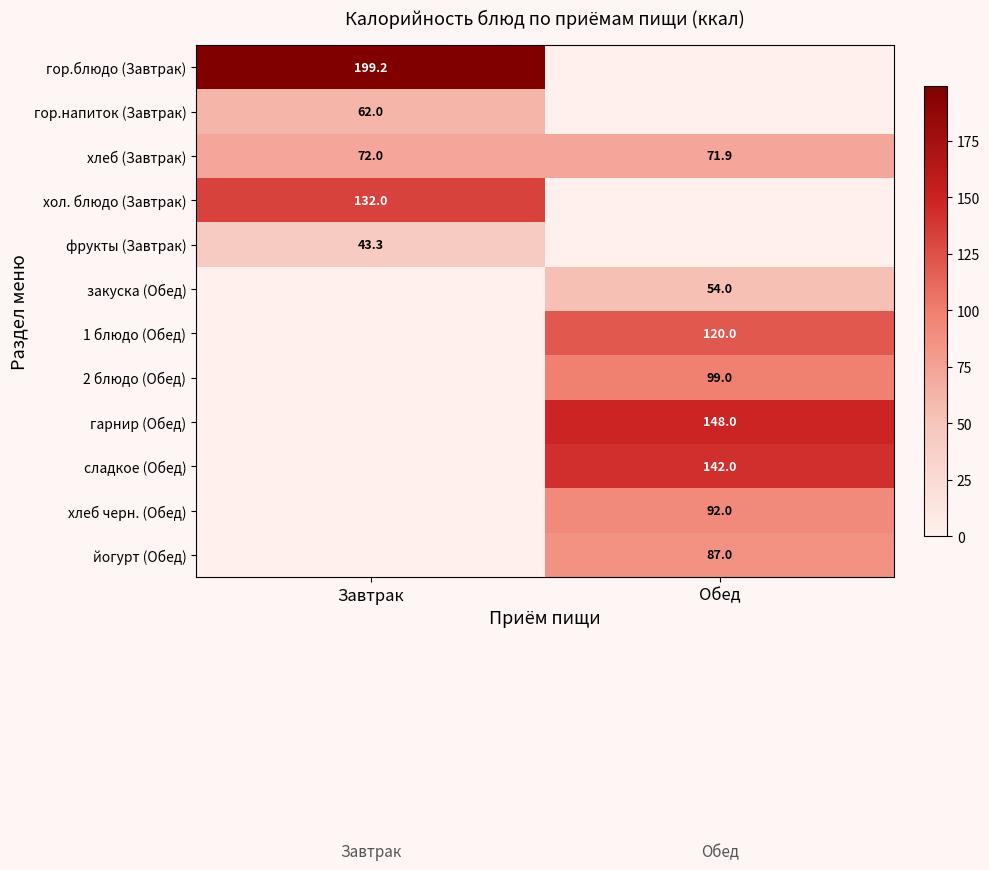

True or false: 1 блюдо (Обед) has a value of 120.0 at Обед.

True